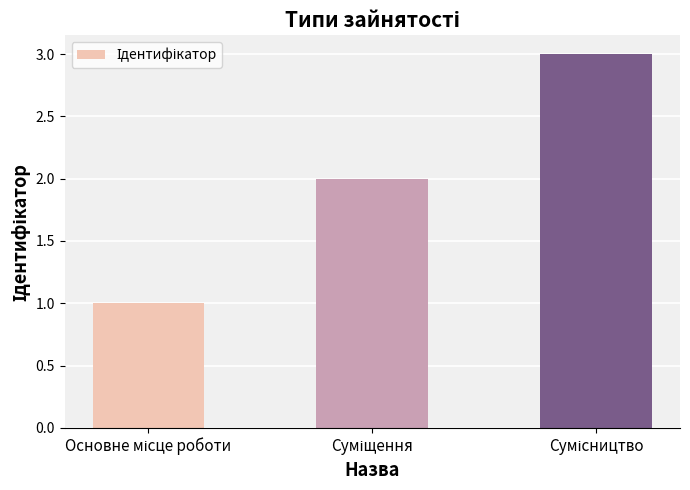

What is the maximum value shown in the chart?

3